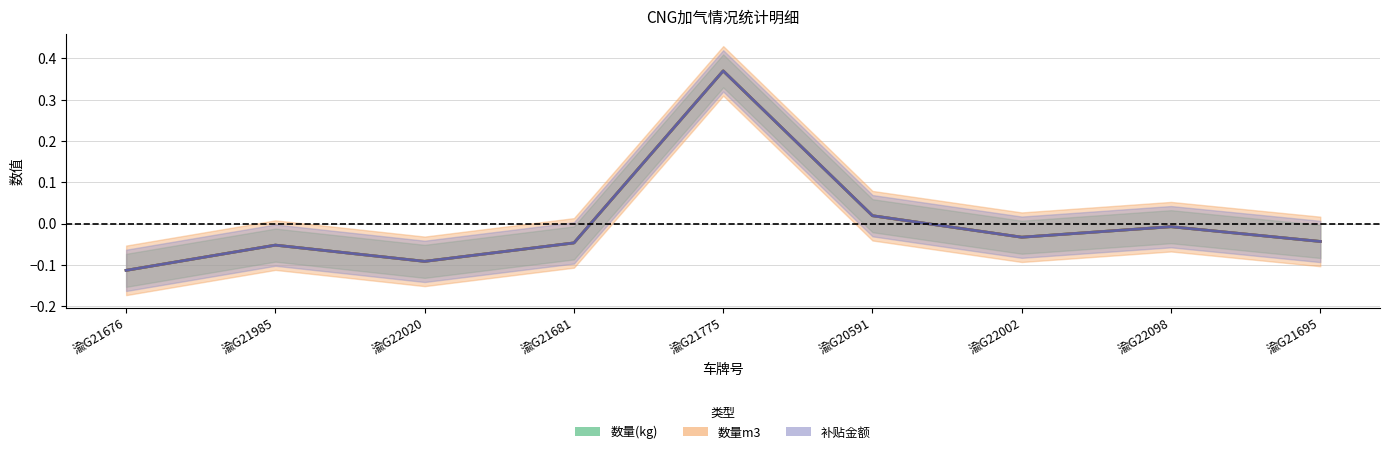

Where is 数量m3 nearest to the value 0?

渝G22098